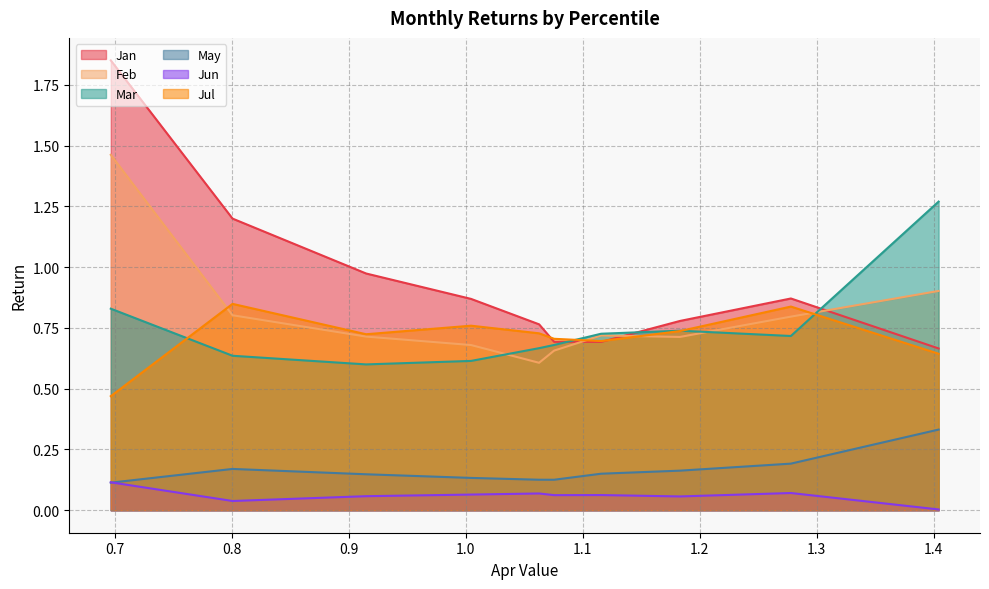

Reading left to right, extract all data points from this chart.

Jan: 1.9	1.2	1.0	0.9	0.8	0.7	0.7	0.8	0.9	0.7
Feb: 1.5	0.8	0.7	0.7	0.6	0.7	0.7	0.7	0.8	0.9
Mar: 0.8	0.6	0.6	0.6	0.7	0.7	0.7	0.7	0.7	1.3
May: 0.1	0.2	0.1	0.1	0.1	0.1	0.2	0.2	0.2	0.3
Jun: 0.1	0.0	0.1	0.1	0.1	0.1	0.1	0.1	0.1	0.0
Jul: 0.5	0.8	0.7	0.8	0.7	0.7	0.7	0.7	0.8	0.6